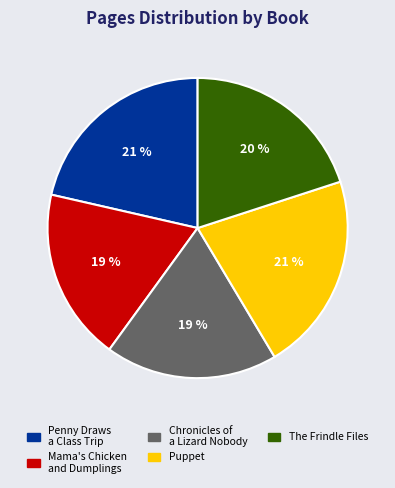

Does Mama's Chicken and Dumplings represent more than half of the total?

No